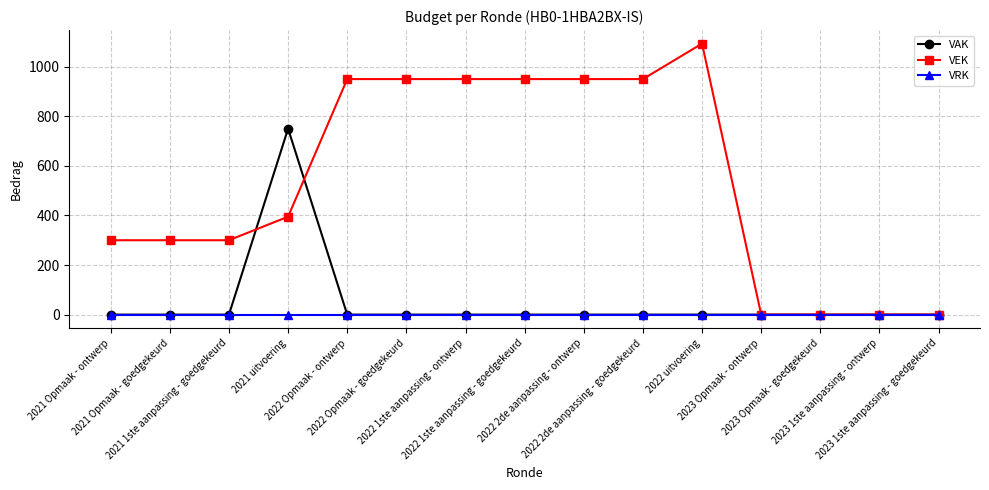

What is the greatest value displayed?

1093